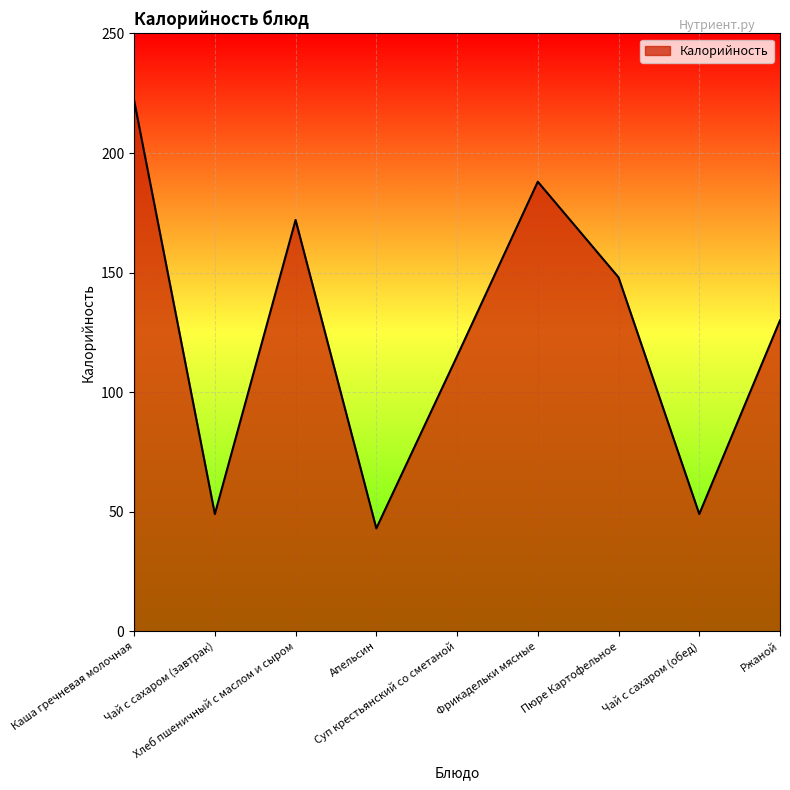

How many lines are shown in the chart?

1